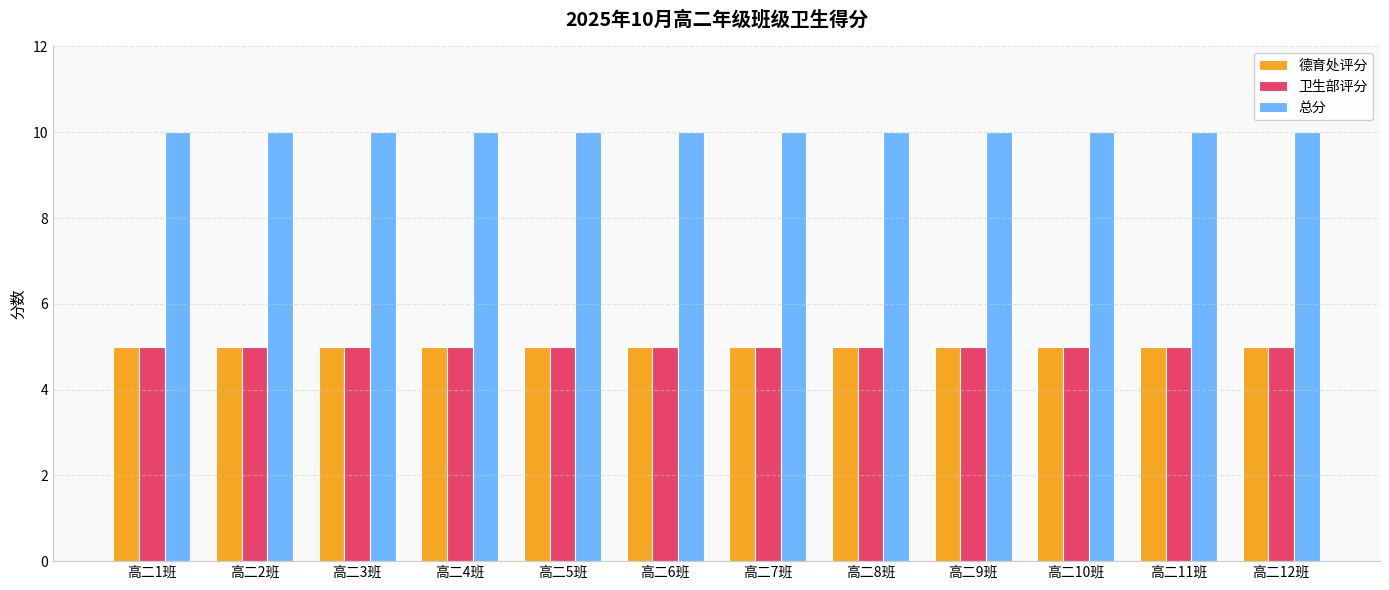

What is the sum of the 德育处评分 values at 高二3班 and 高二12班?

10